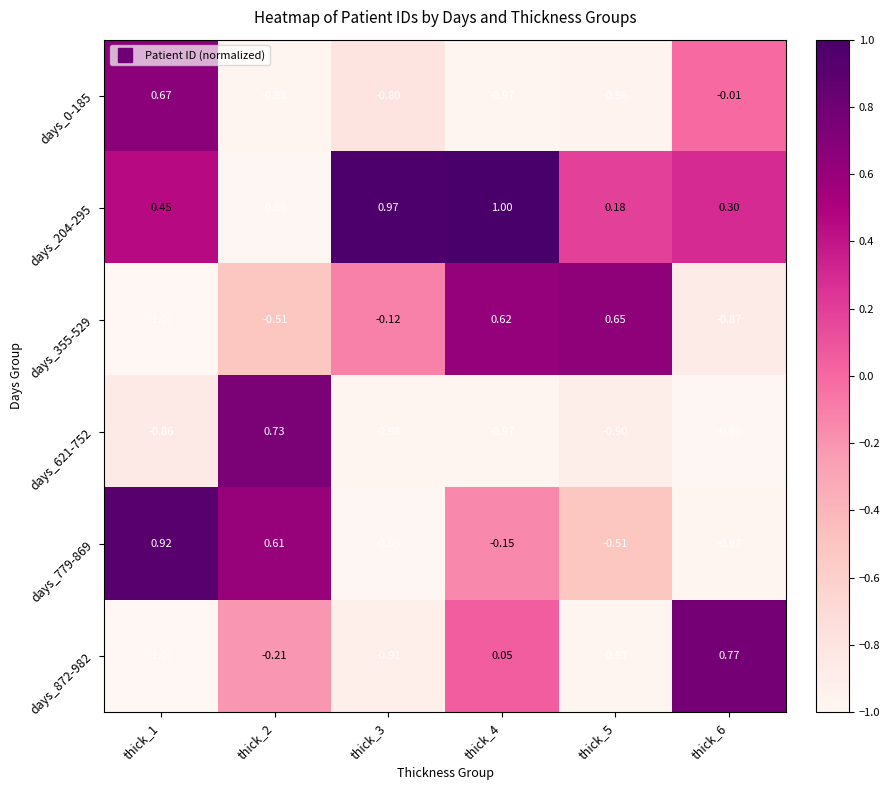

How many categories are shown in the chart?

6